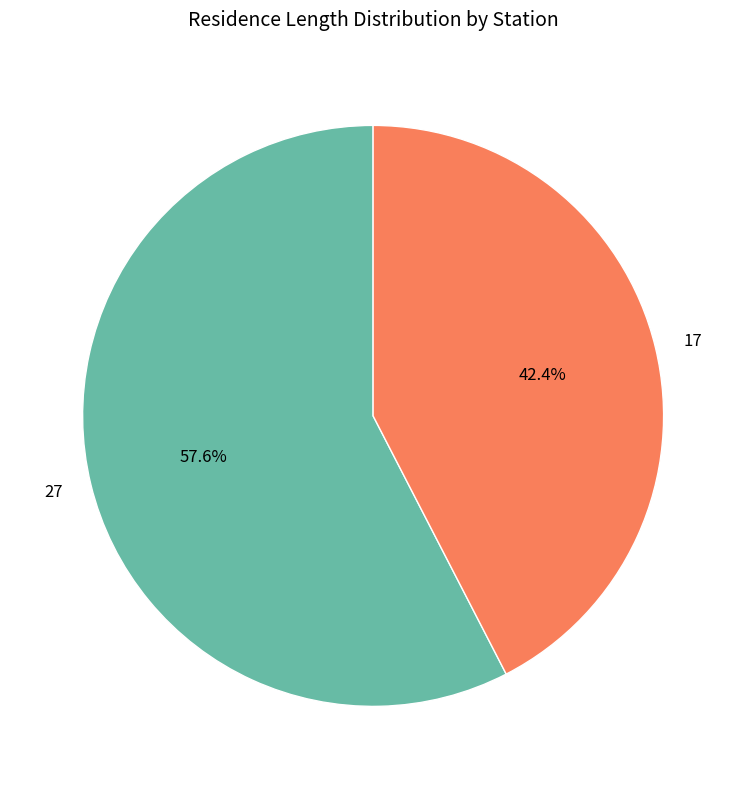

How many slices are in this pie chart?

2